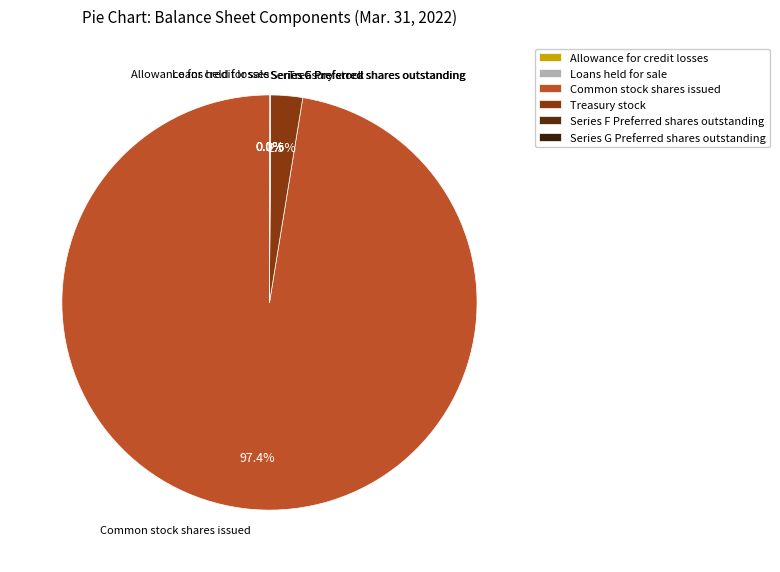

Does Common stock shares issued represent more than half of the total?

Yes